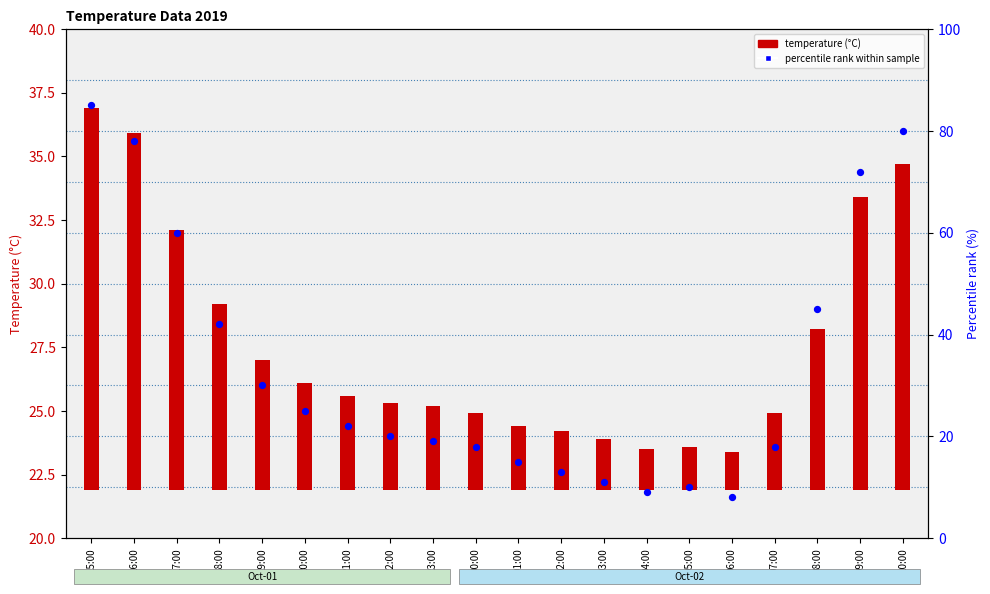

Which series contains the highest Y value?

percentile rank within sample